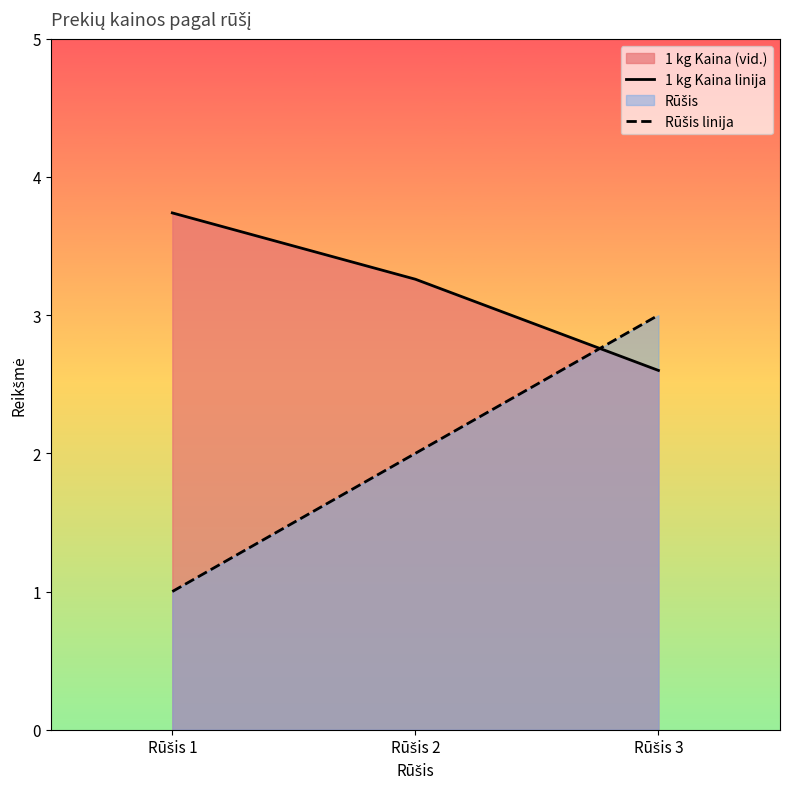

What is the difference between the highest and lowest values at Rūšis 1?

2.7